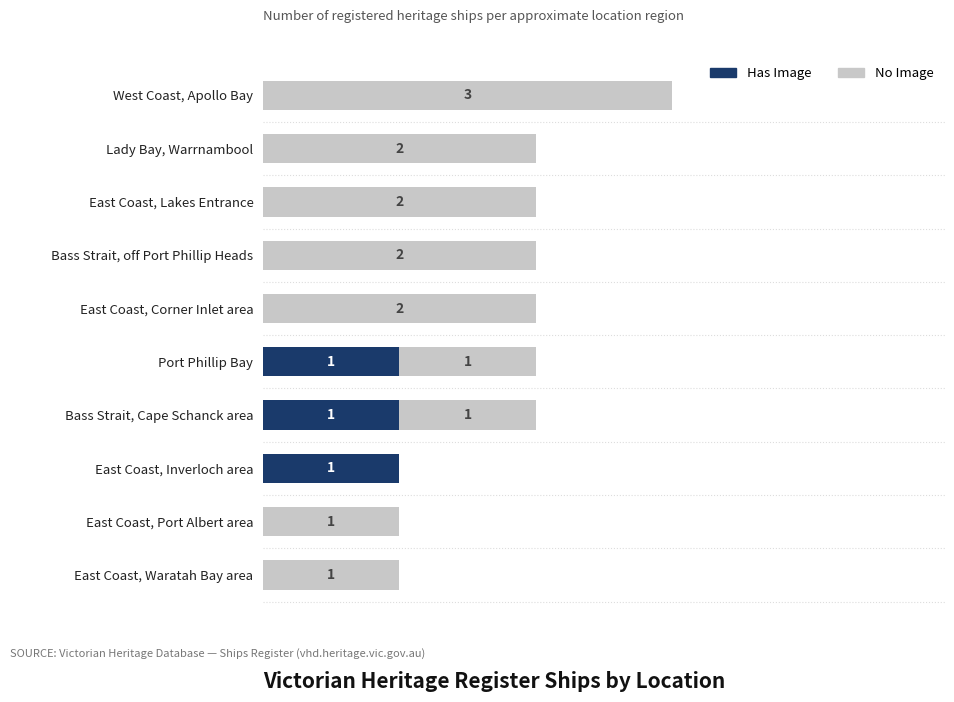

At which category is the sum across all series the highest?

West Coast, Apollo Bay